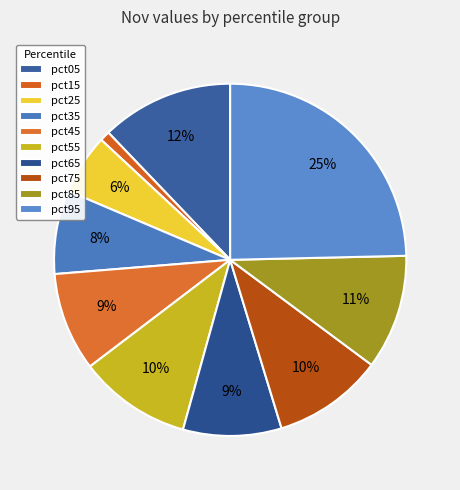

True or false: pct15 accounts for 11% of the total.

False